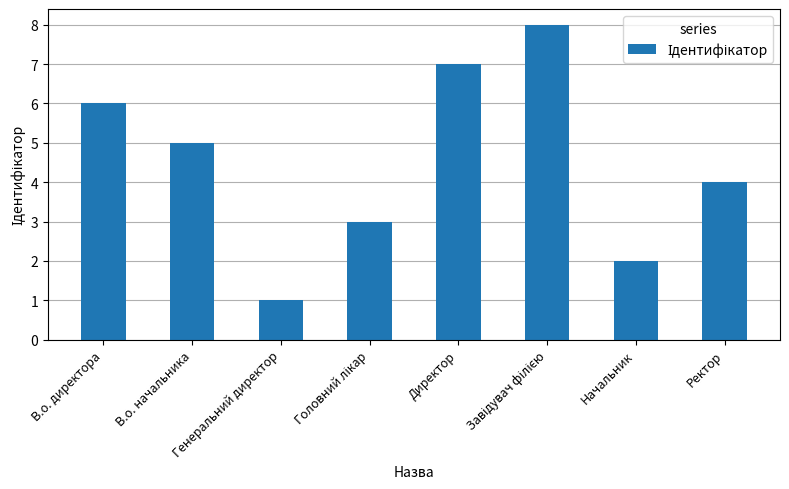

What position from the right is Генеральний директор?

6